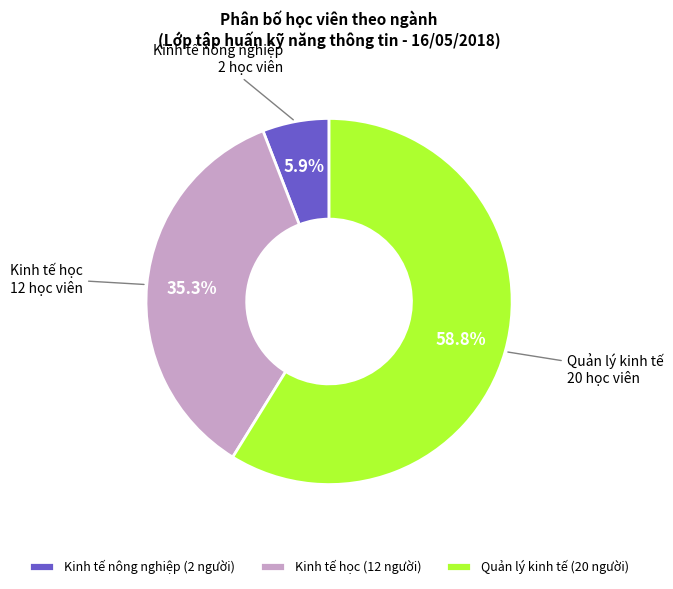

Approximately how many times larger is the value at Quản lý kinh tế compared to Kinh tế học?

1.7